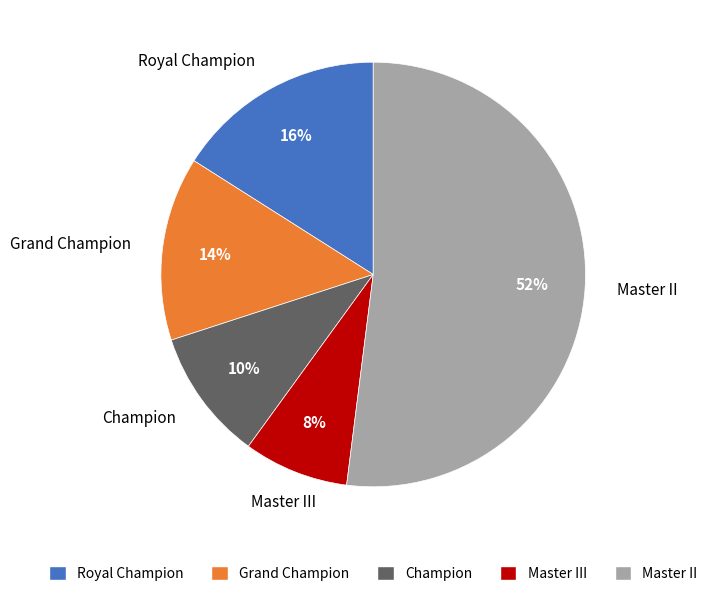

What percentage is the Master III slice, to the nearest percent?

8%